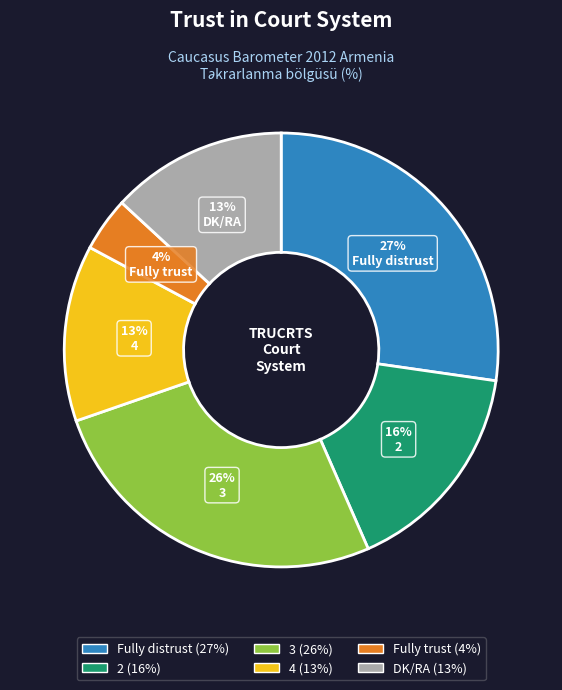

Do Fully trust and 4 together represent more than half of the pie?

No